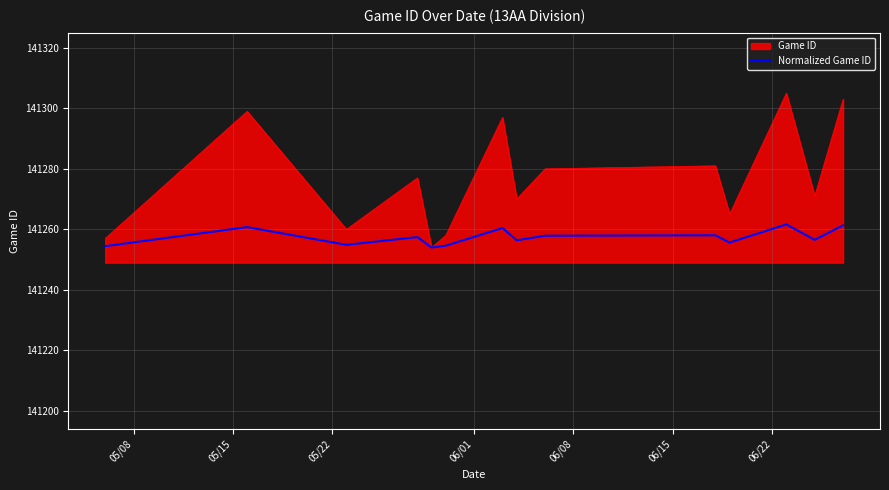

Rank the series by their average value, from highest to lowest.

Game ID, Normalized Game ID